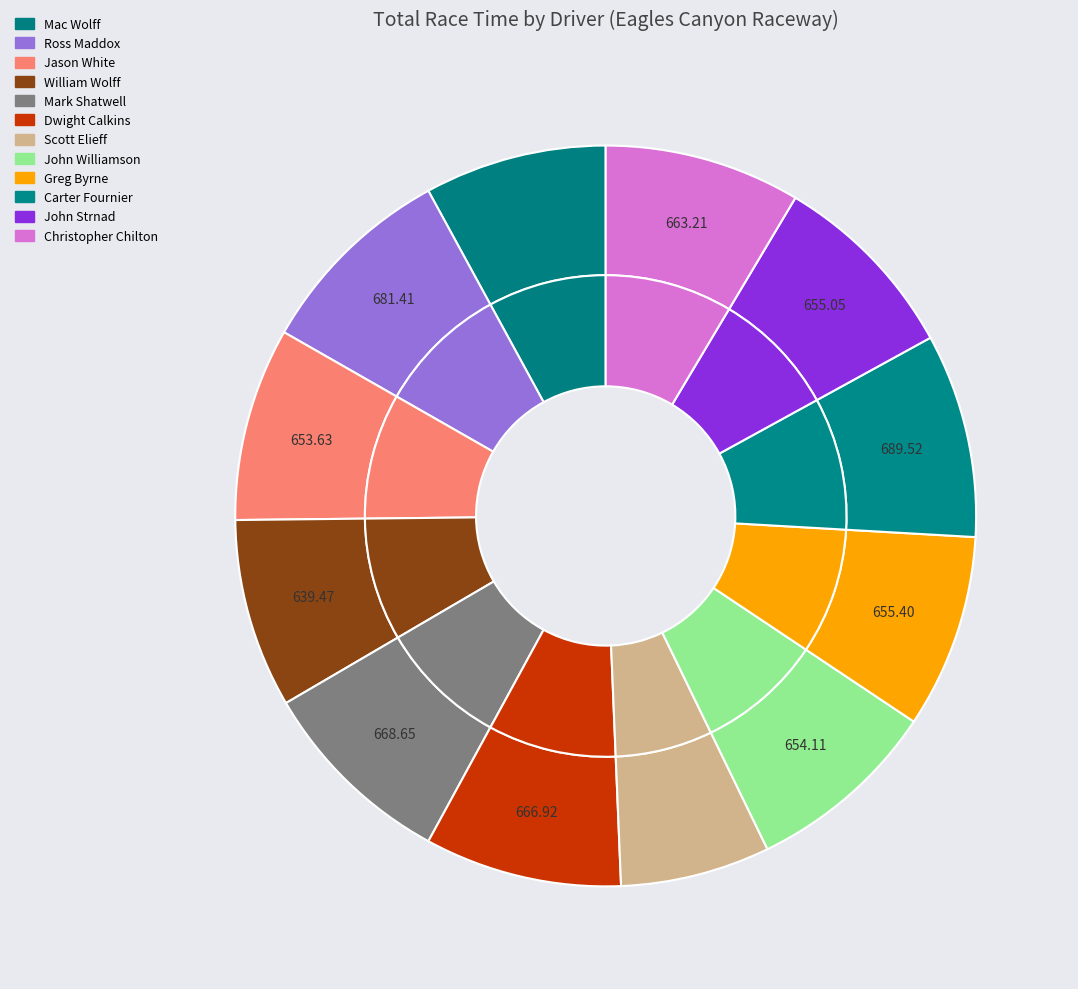

Does any single category account for the majority?

No